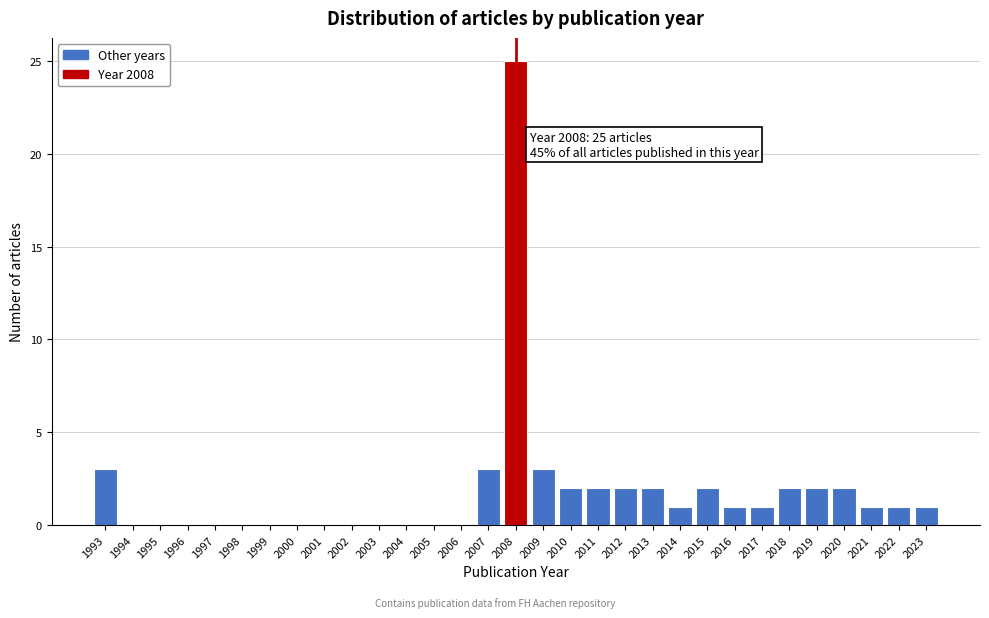

What is the change in value from 1996 to 2014?

+1